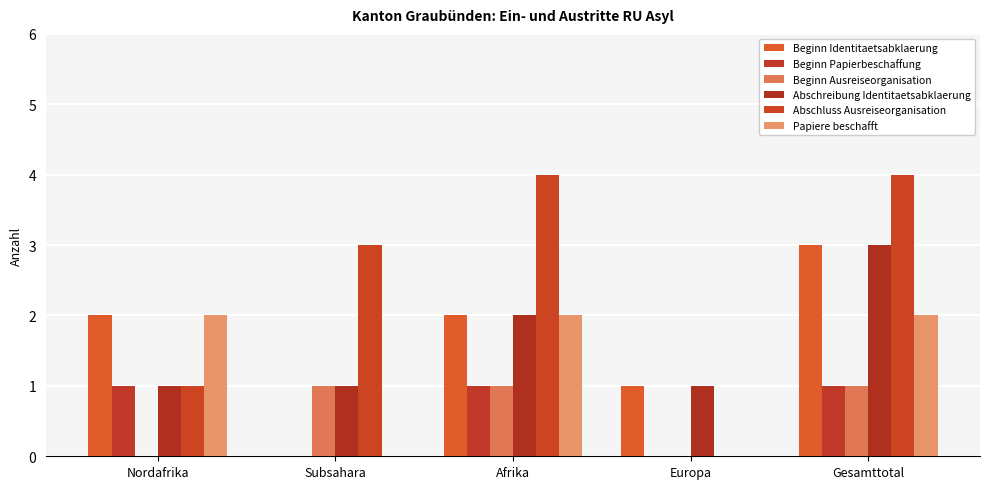

Count the number of categories in the chart.

5